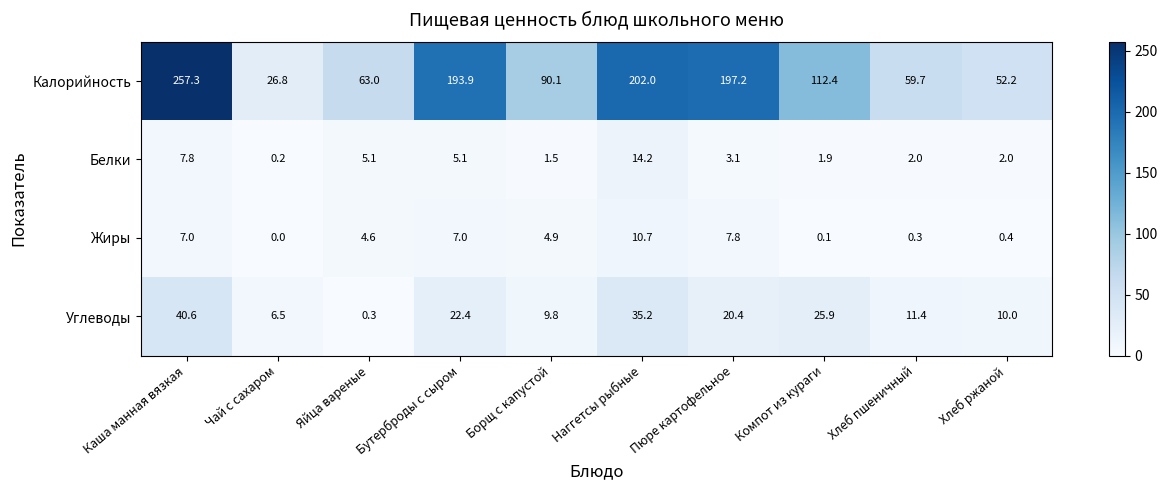

Which series has the largest total across all categories?

Калорийность